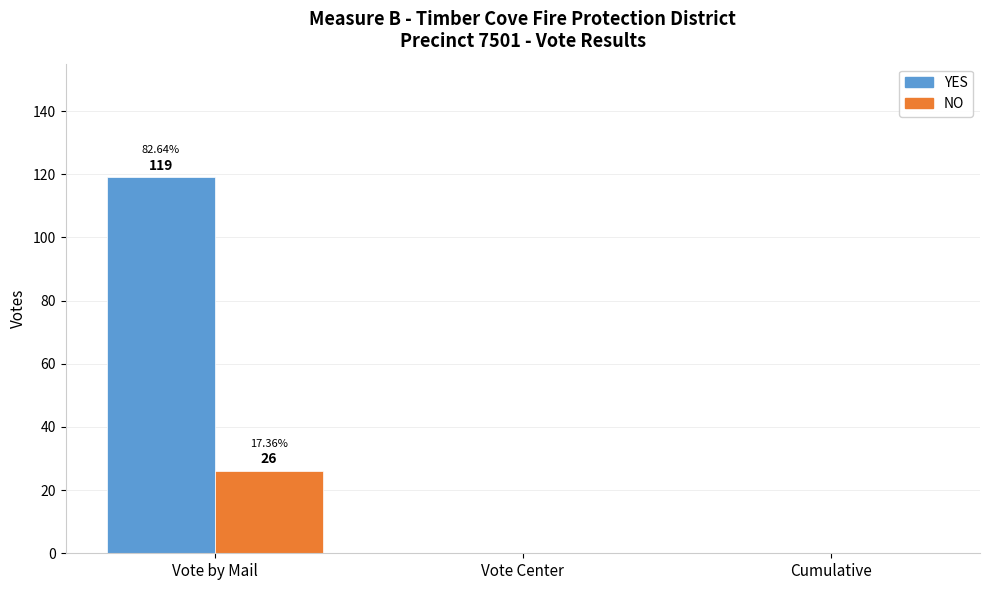

What are all the series names shown in the legend?

YES, NO